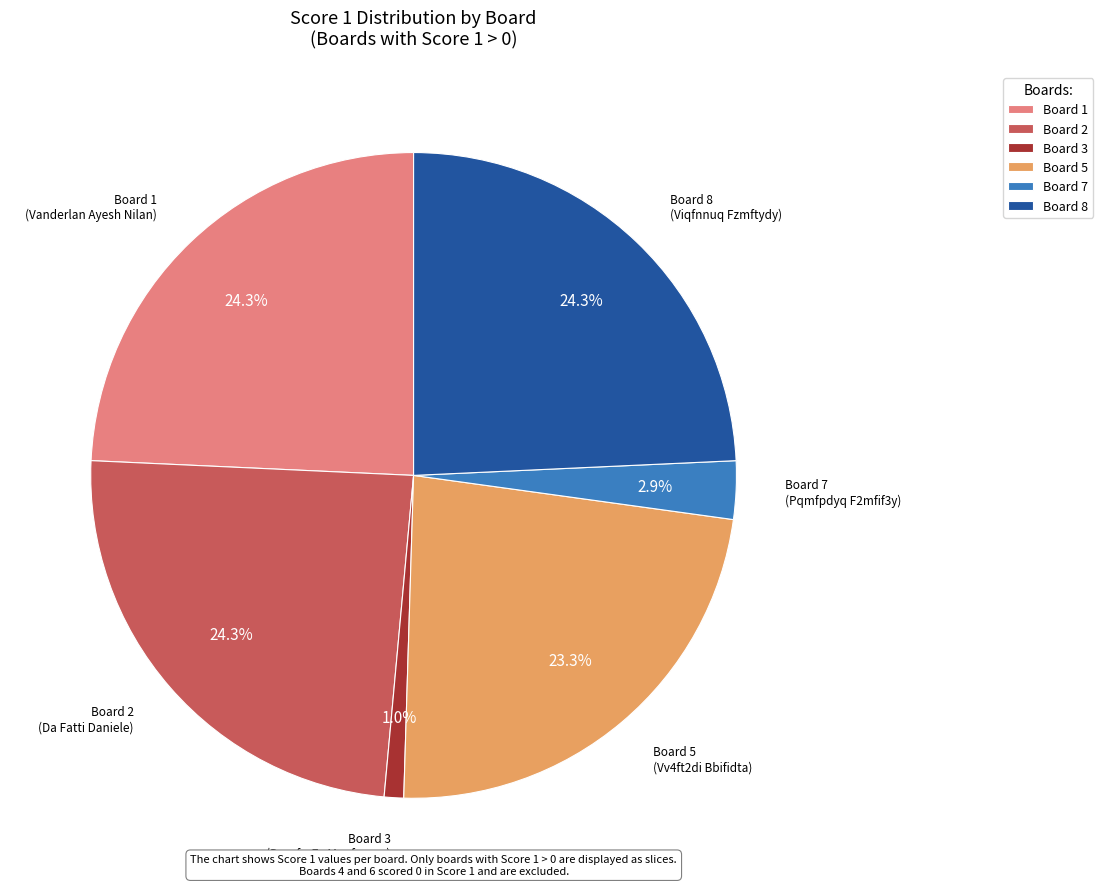

Is there any slice that represents more than half of the pie?

No